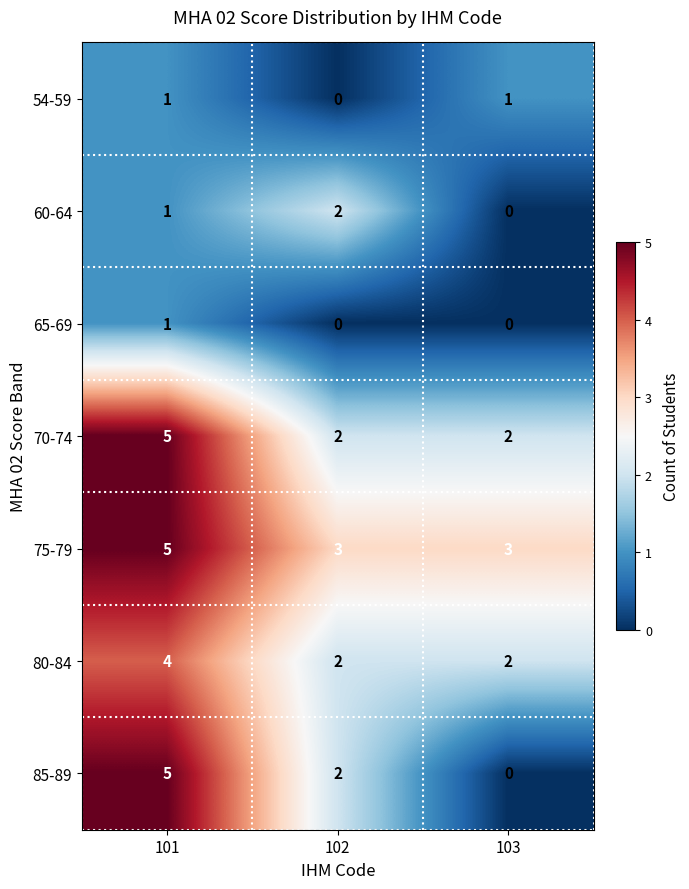

The 80-84 series shows 4 at 101. True or false?

True